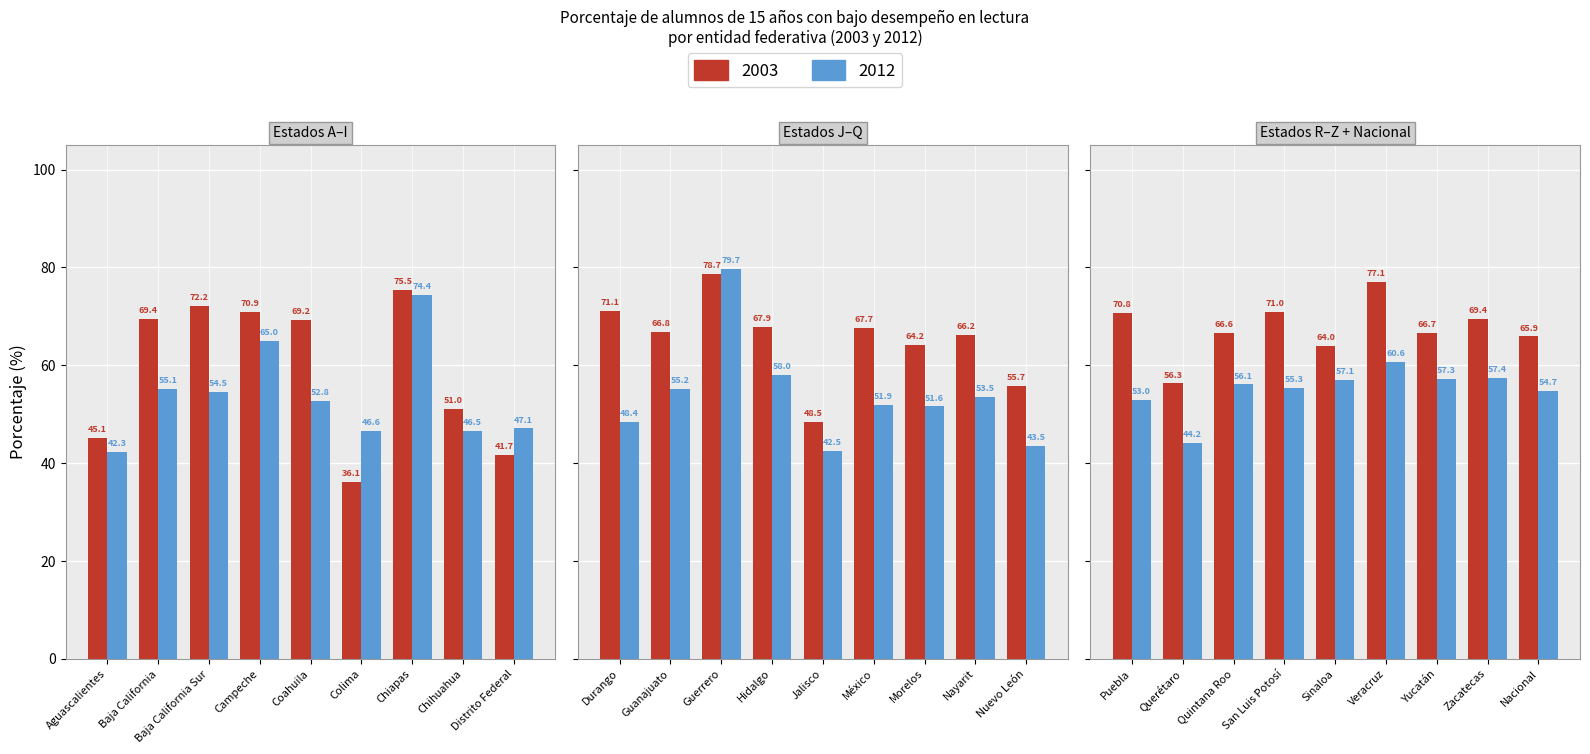

At which category is the sum across all series the highest?

Guerrero